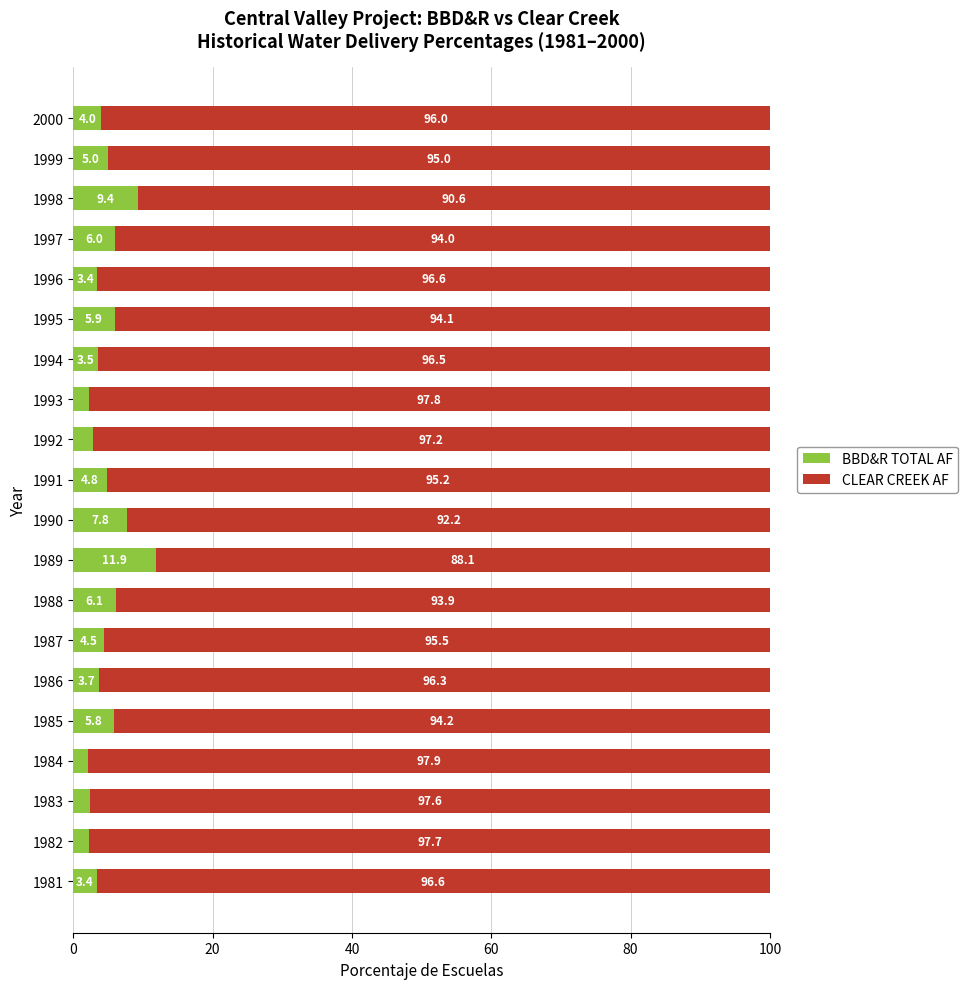

The value of BBD&R TOTAL AF at 1987 is 4.5. True or false?

True